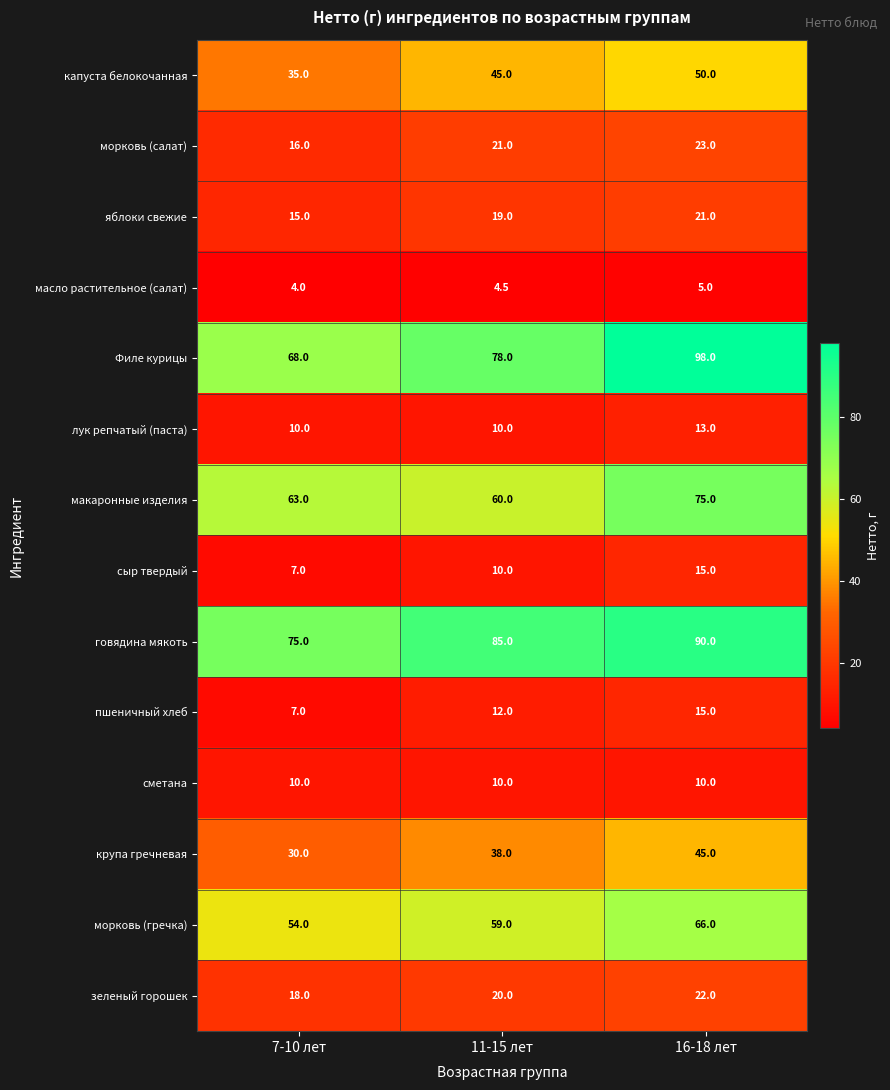

True or false: Филе курицы has a value of 102.6 at 7-10 лет.

False